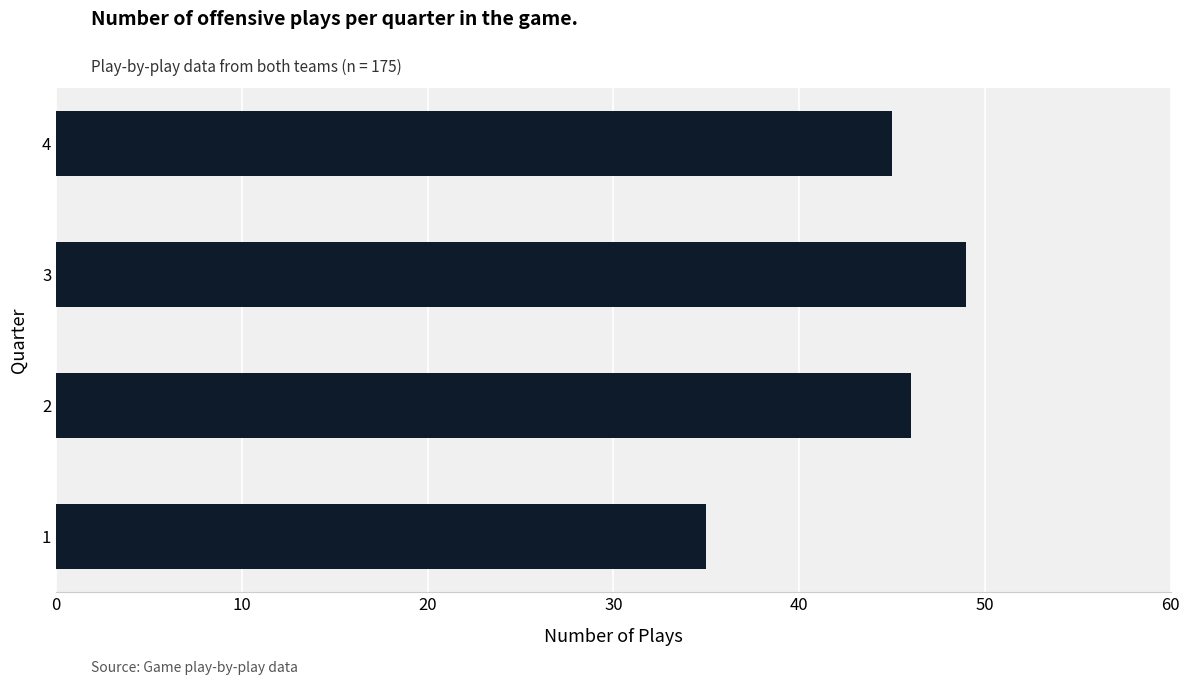

How many data points are less than 46?

2